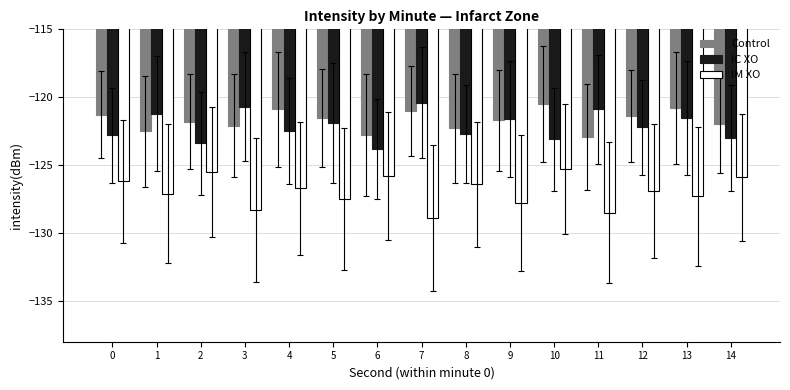

How many bars are there in total?

45